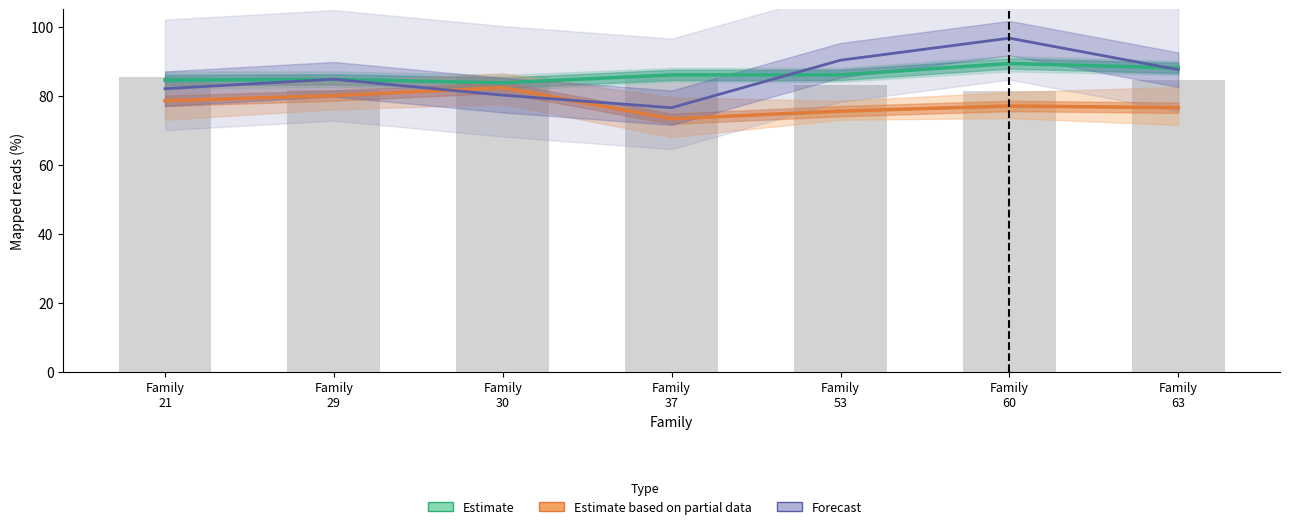

What is the maximum value for Forecast (trimmed scaled)?

96.6